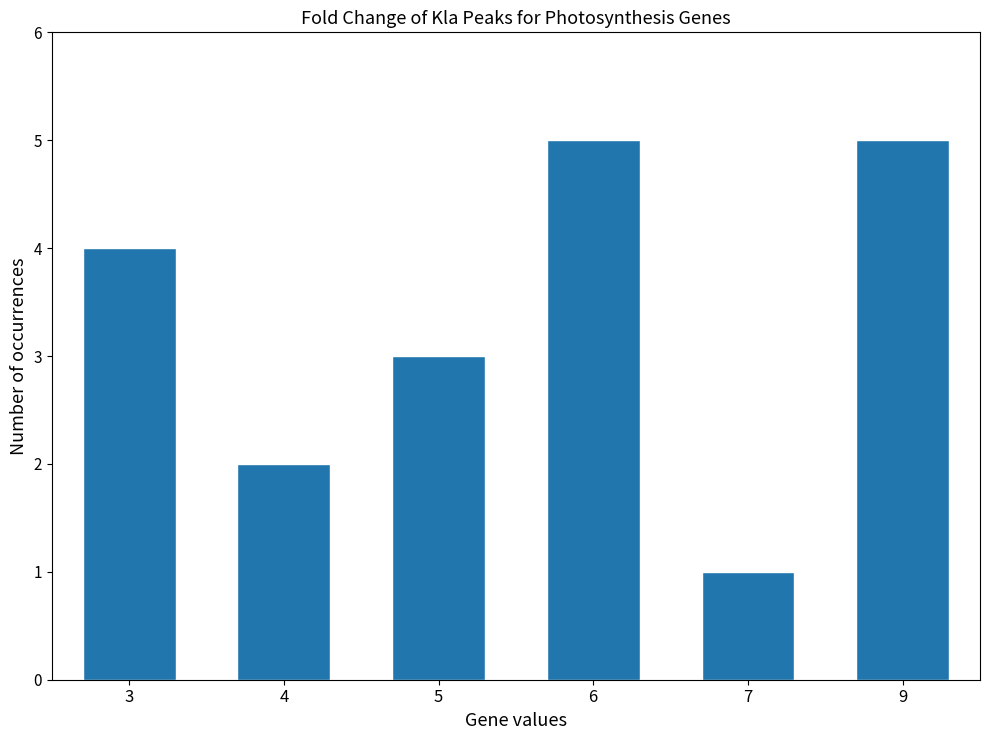

Between 4 and 9, which is larger?

9